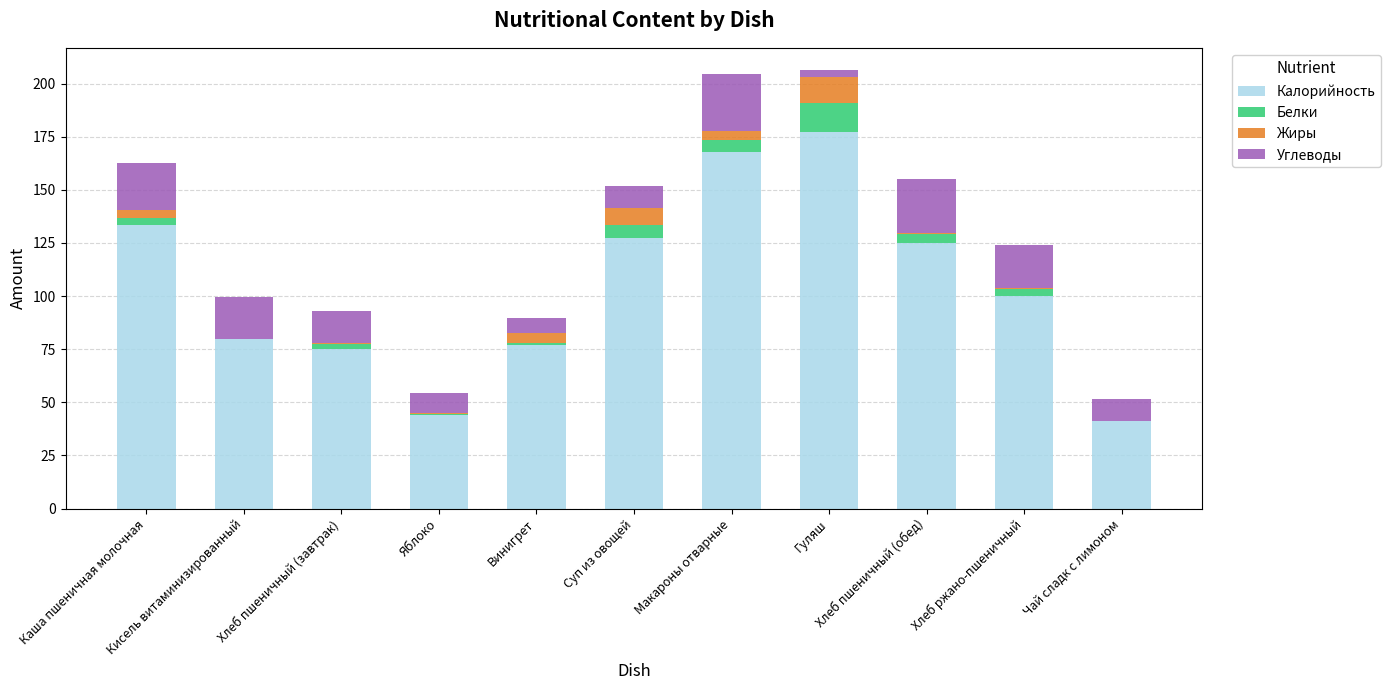

How many series are shown in this chart?

4